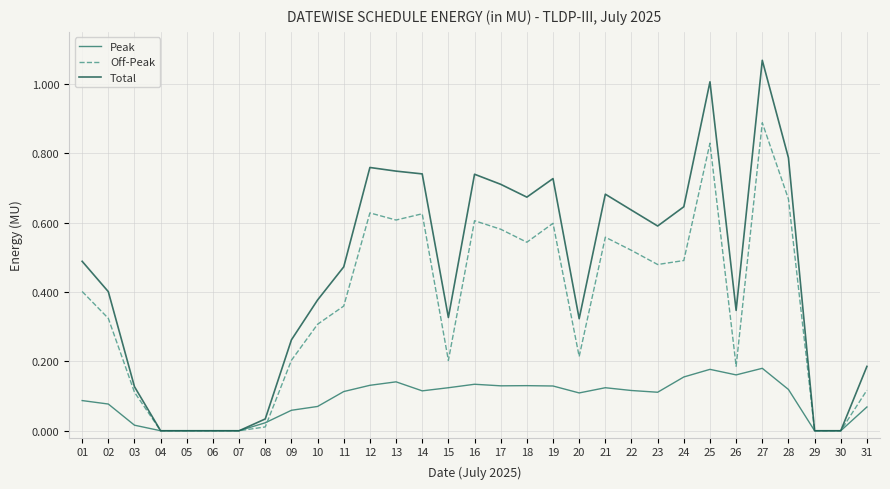

Between 19 and 31, which series saw the biggest shift?

Total